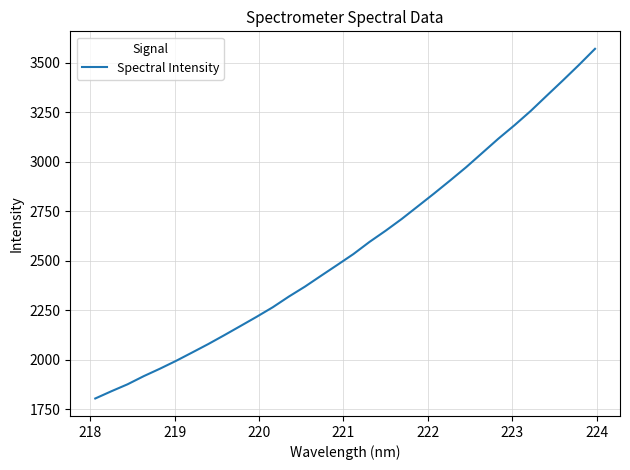

What is the smallest value displayed?

1804.6